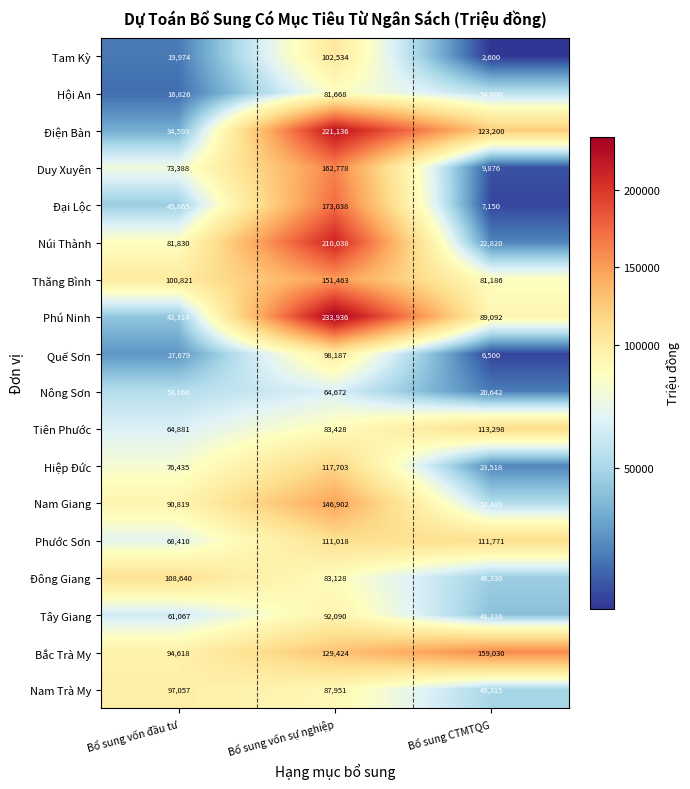

Read the Điện Bàn value at Bổ sung CTMTQG, to the nearest 50.

123200